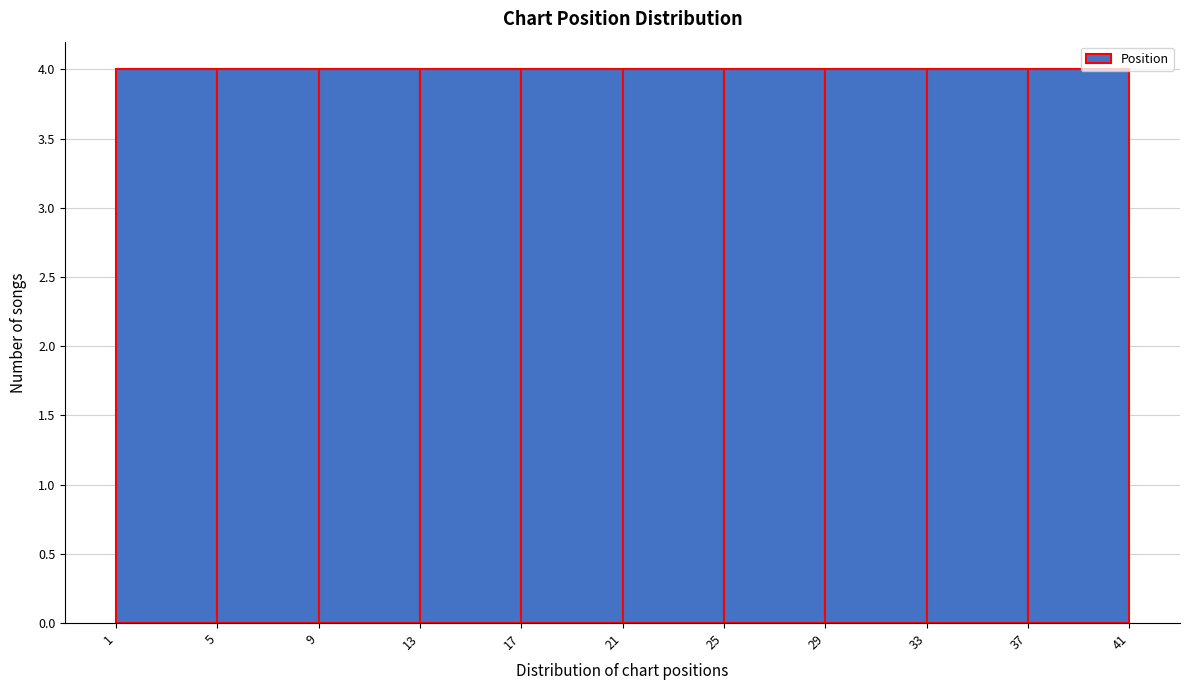

Reading left to right, list every bar in this chart as the range it spans on the x-axis followed by its height. The values are not printed on the chart, so give them approximately, as read against the axis.

1 to 5: 4
5 to 9: 4
9 to 13: 4
13 to 17: 4
17 to 21: 4
21 to 25: 4
25 to 29: 4
29 to 33: 4
33 to 37: 4
37 to 41: 4